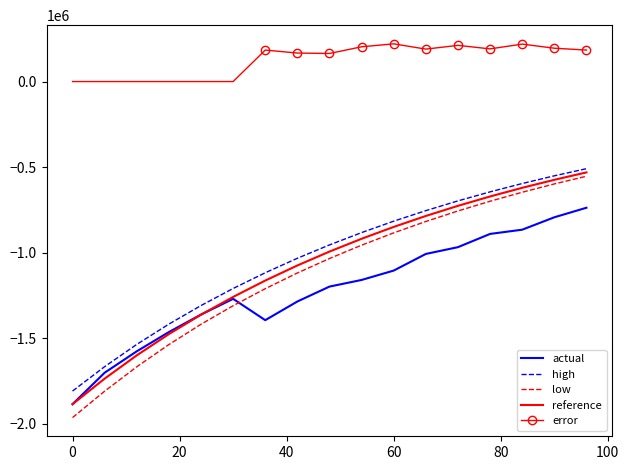

Which series has the widest spread of values?

low